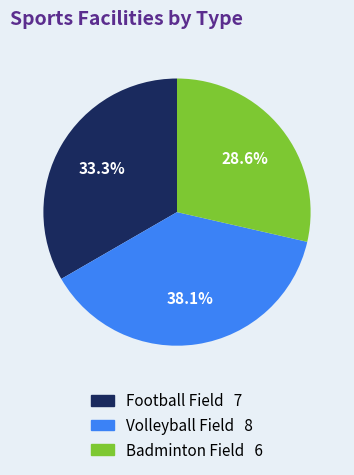

What portion of the pie excludes Badminton Field?

71.4%